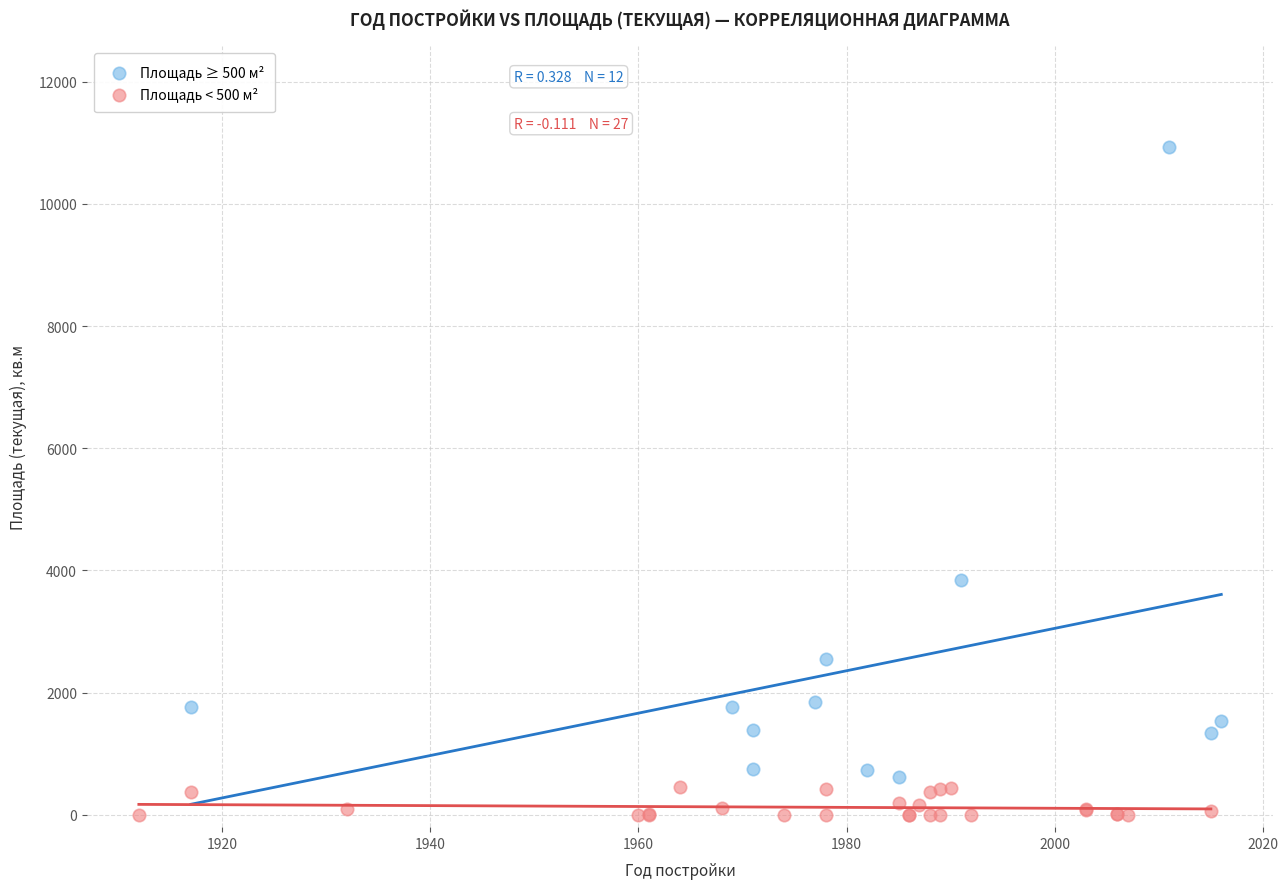

Which series reaches the minimum Y coordinate?

Площадь < 500 м²